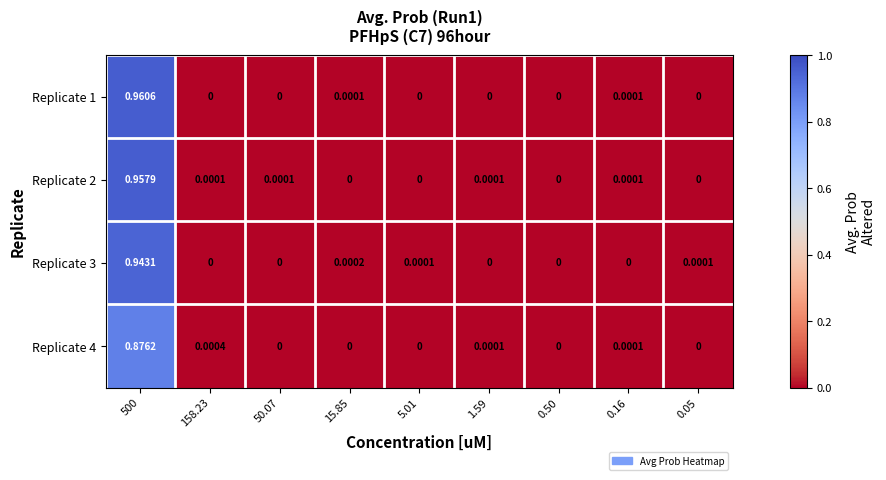

How many data points does each series have?

9